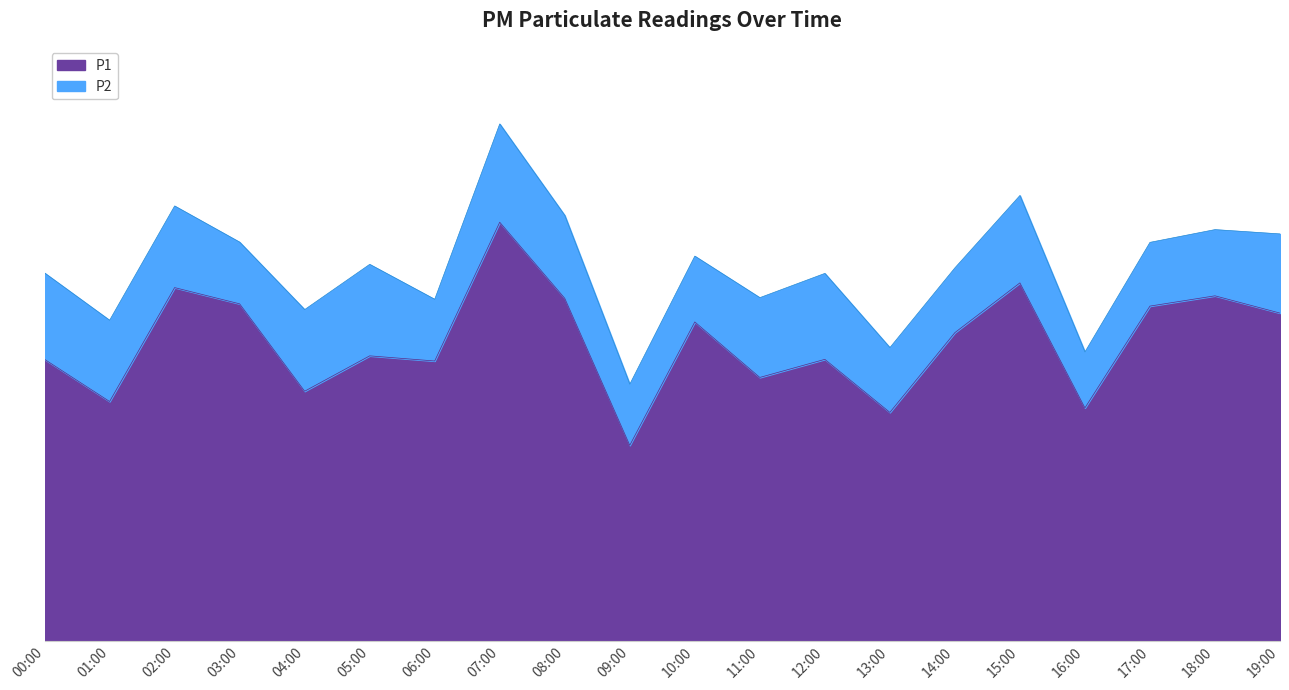

What is the average value?

14.5